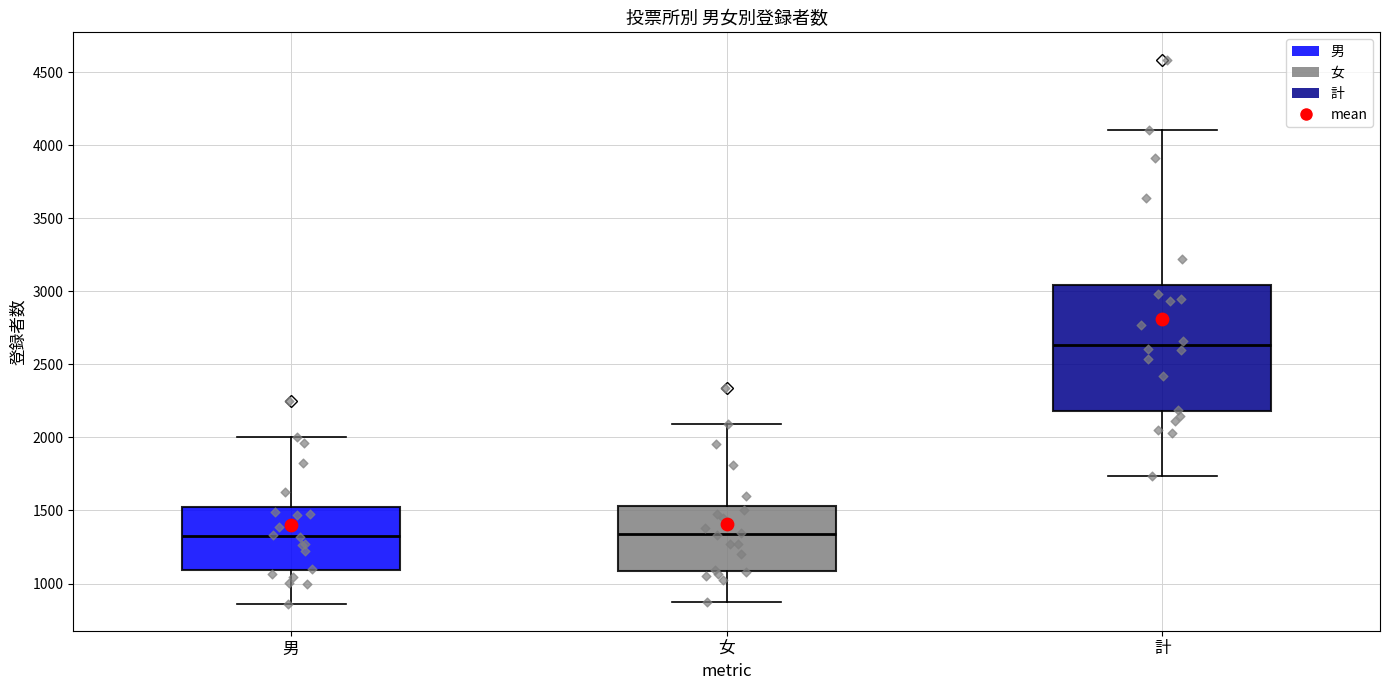

Where does the median line of the box for 計 sit on the y-axis? The values are not printed on the chart, so give them approximately, as read against the axis.

2650